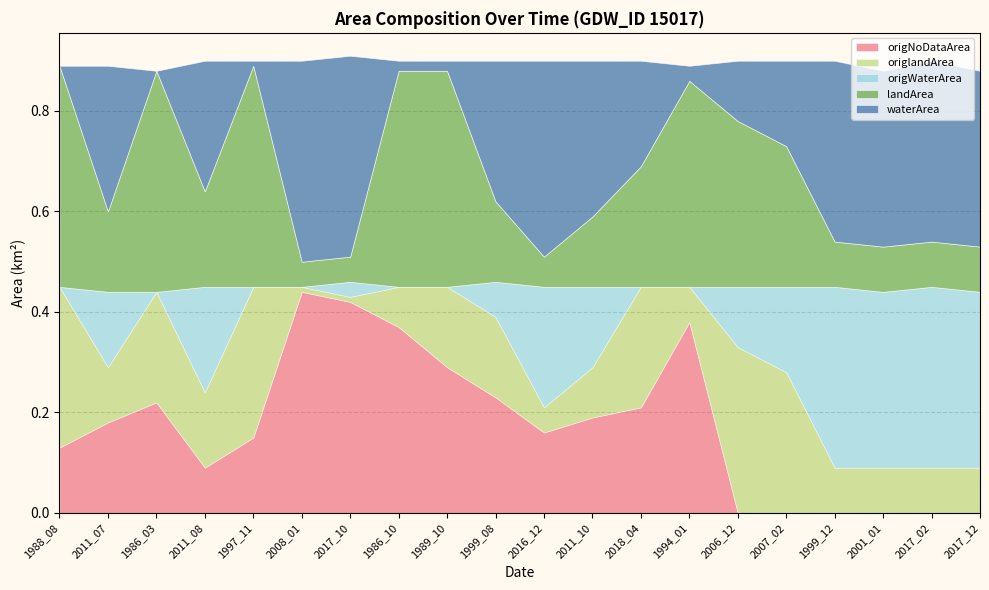

At which category is the sum across all series the highest?

2017_10